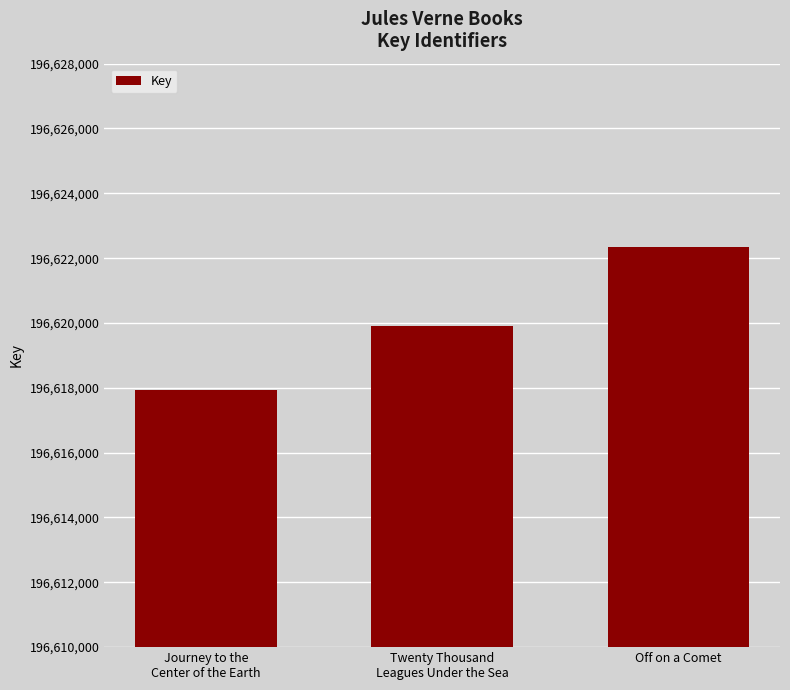

How many values are between 196617933 and 196622346?

3